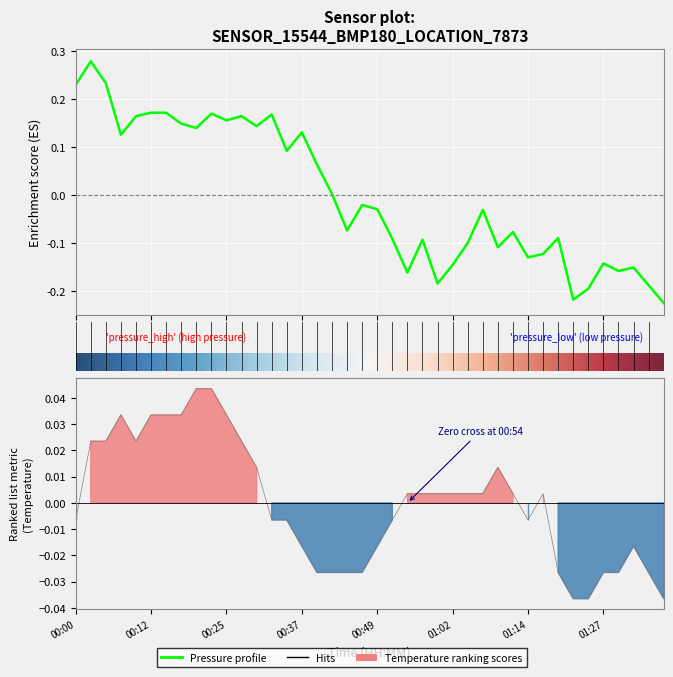

The pressure series shows -0.1 at 01:37. True or false?

False